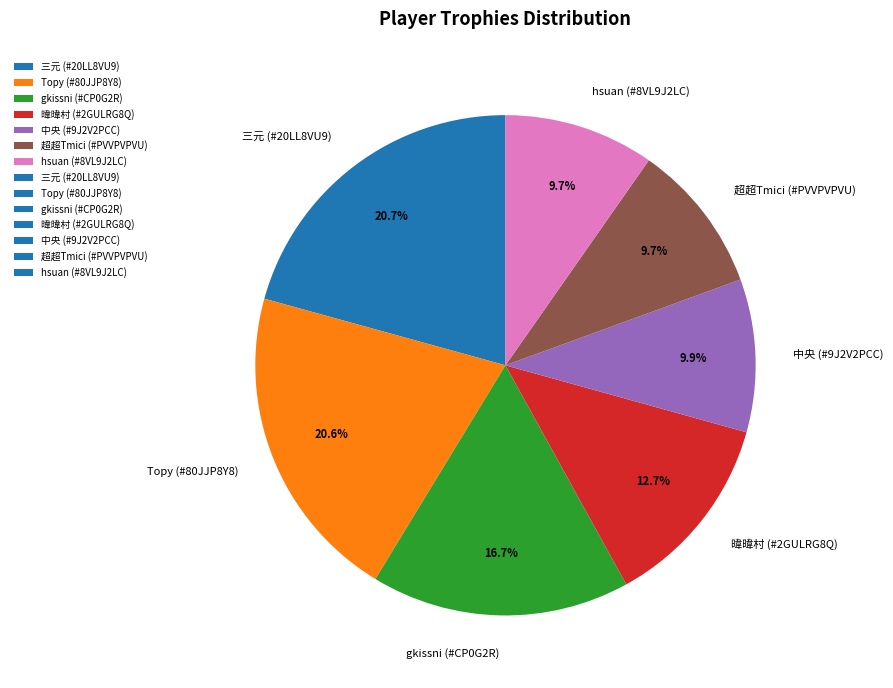

The 三元 (#20LL8VU9) slice represents 15% of the pie. True or false?

False